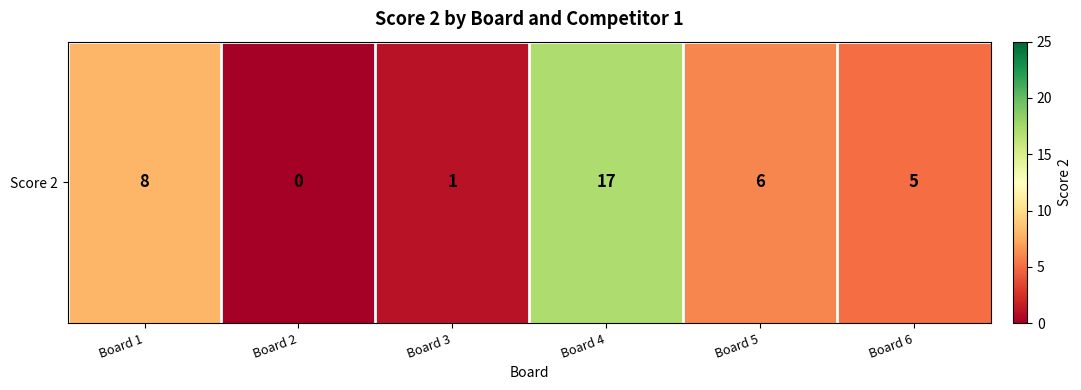

What is the sum of the values at Board 4 and Board 6?

22